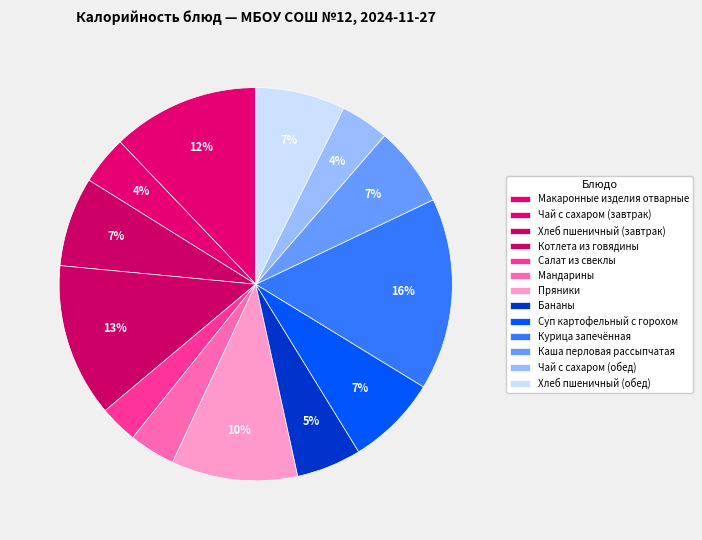

How many slices are in this pie chart?

13